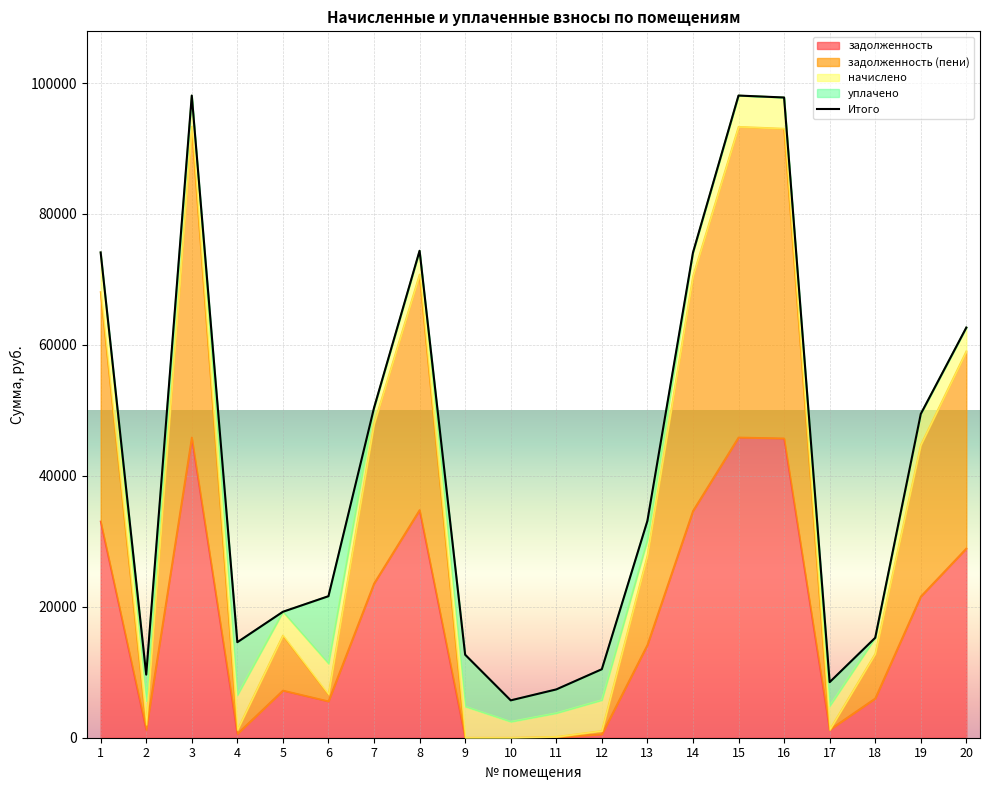

Is it true that задолженность equals 523.2 at 12?

True